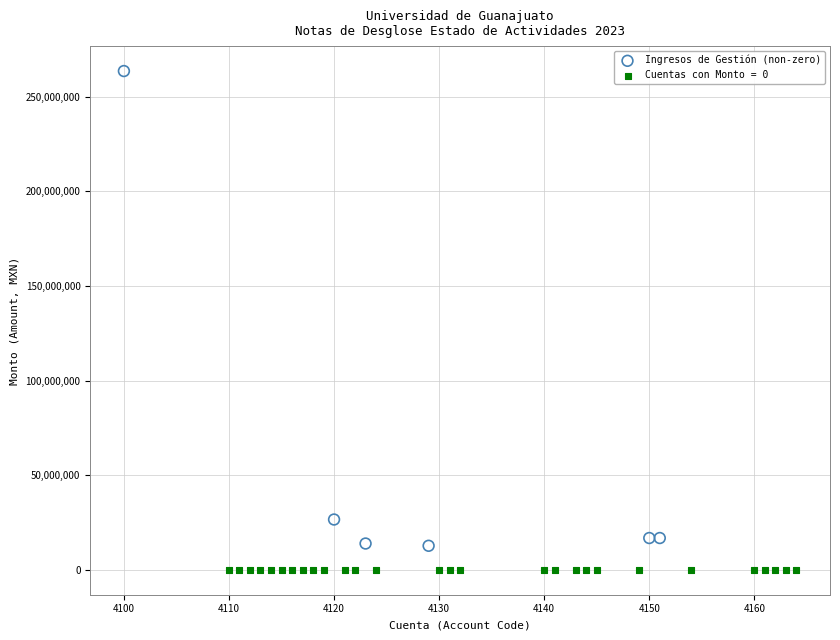

Which series contains the lowest Y value?

Cuentas con Monto = 0